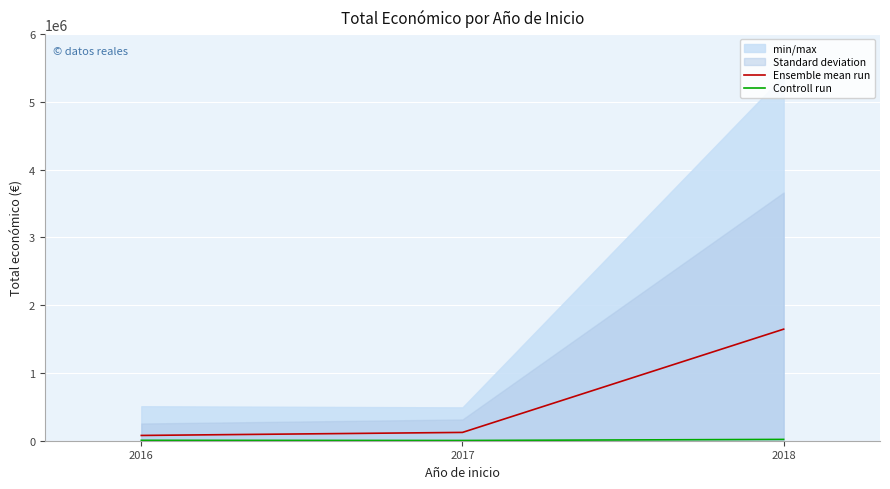

At how many categories does at least one series exceed 1159138?

1